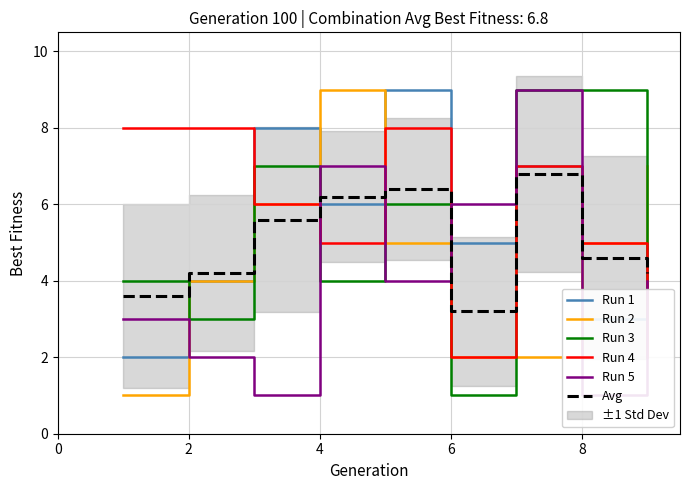

True or false: Avg has a value of 6.2 at 4.

True